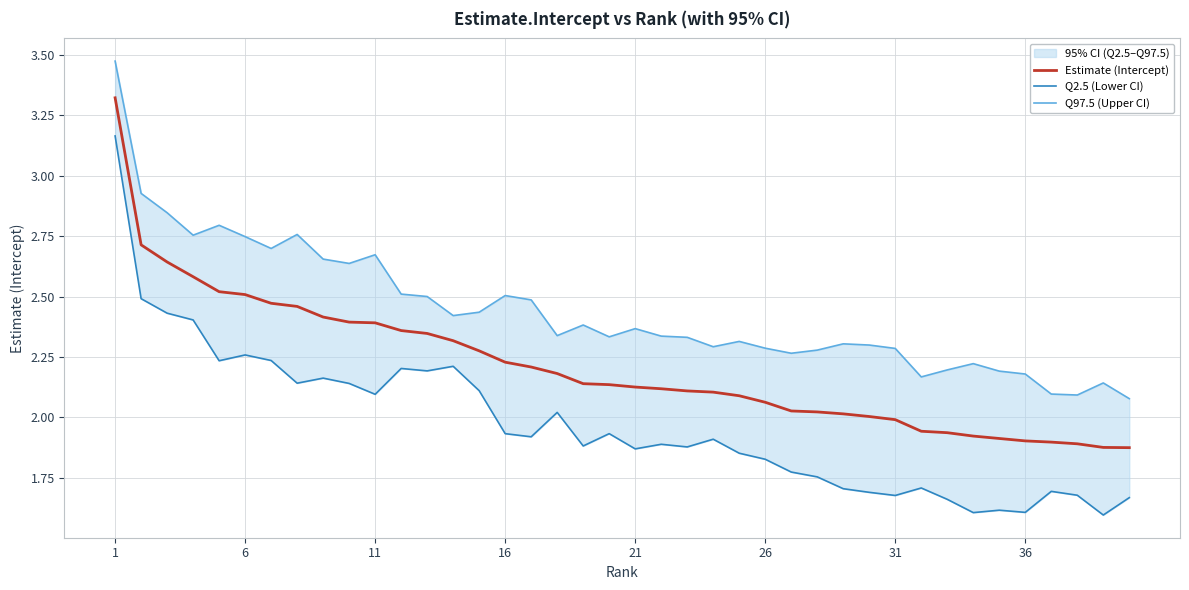

Is the value of Estimate (Intercept) at 31 greater than the value of Q2.5 (Lower CI) at 11?

No